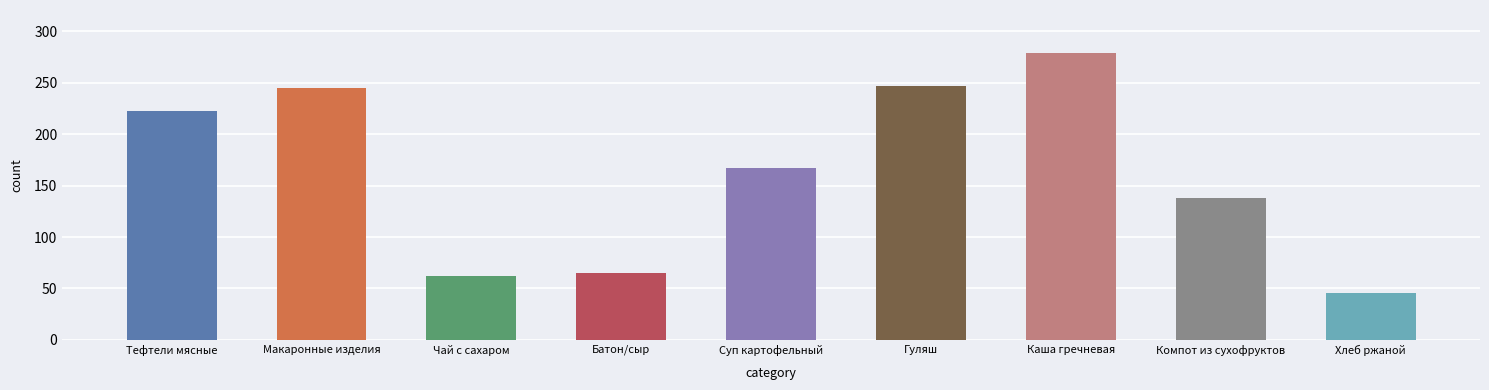

What is the sum of all values?

1471.7